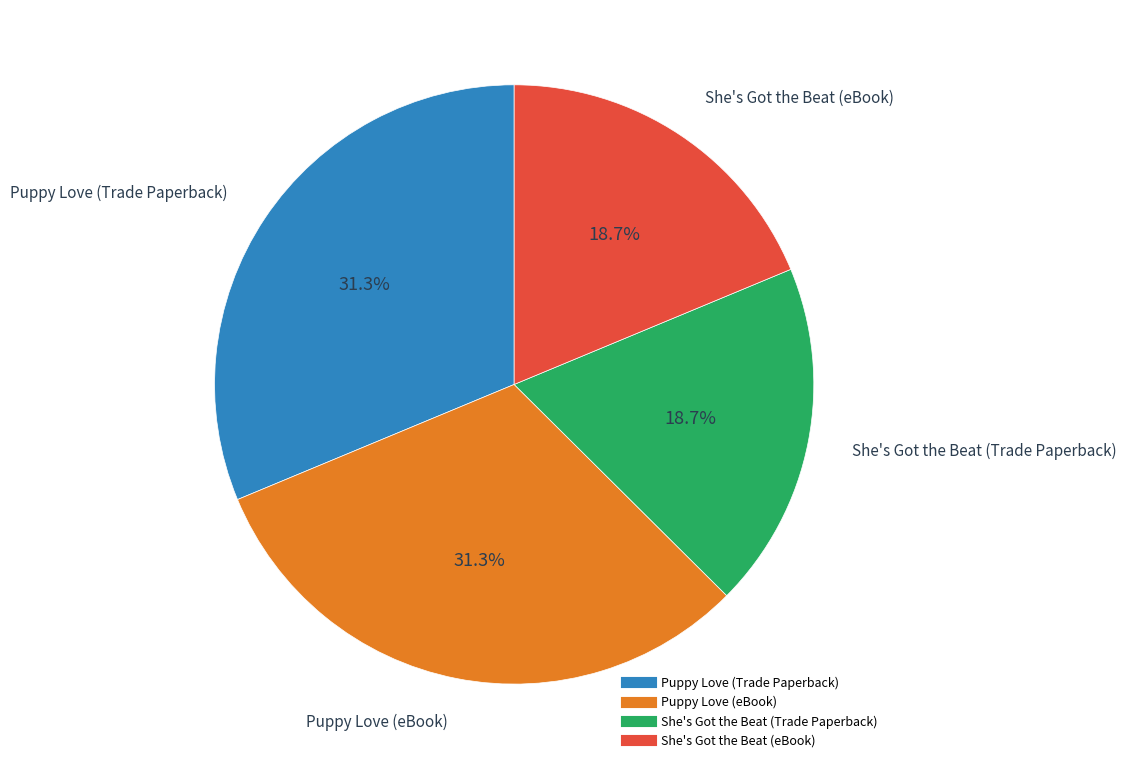

How many slices are in this pie chart?

4